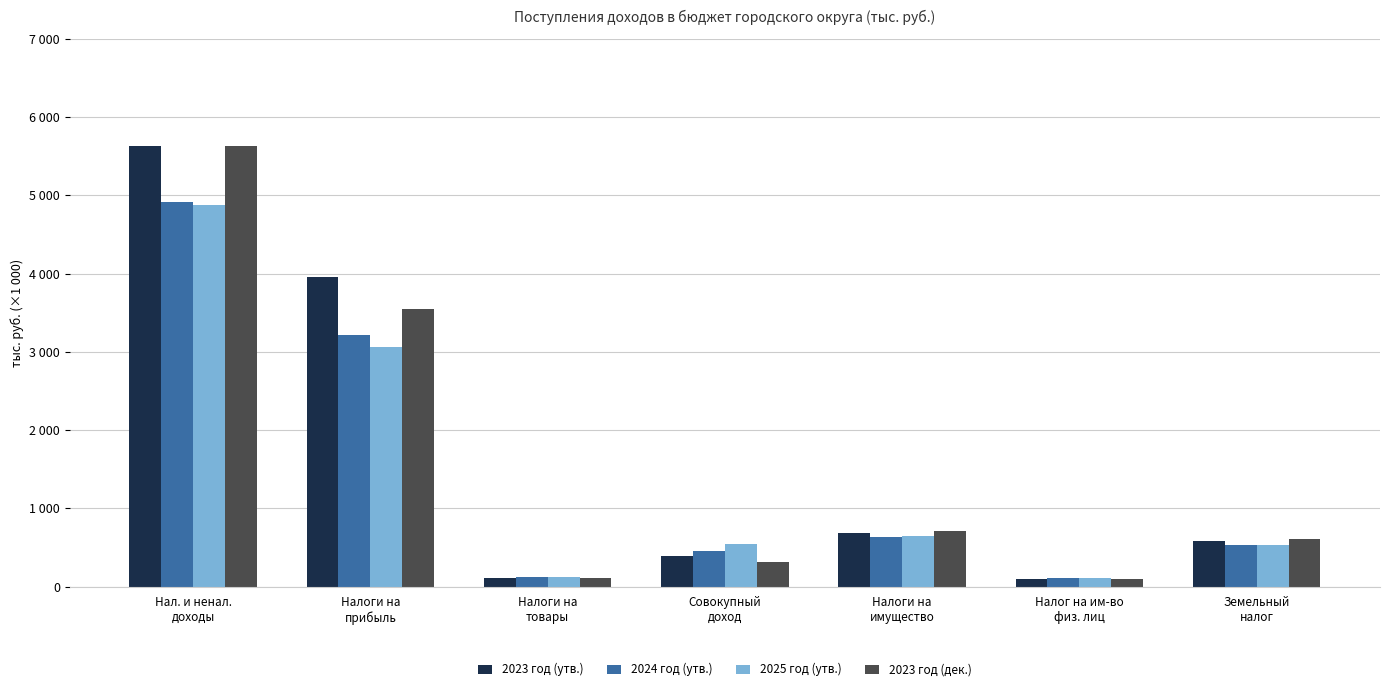

What is the sum of all 2023 год (утв.) values?

11443.2